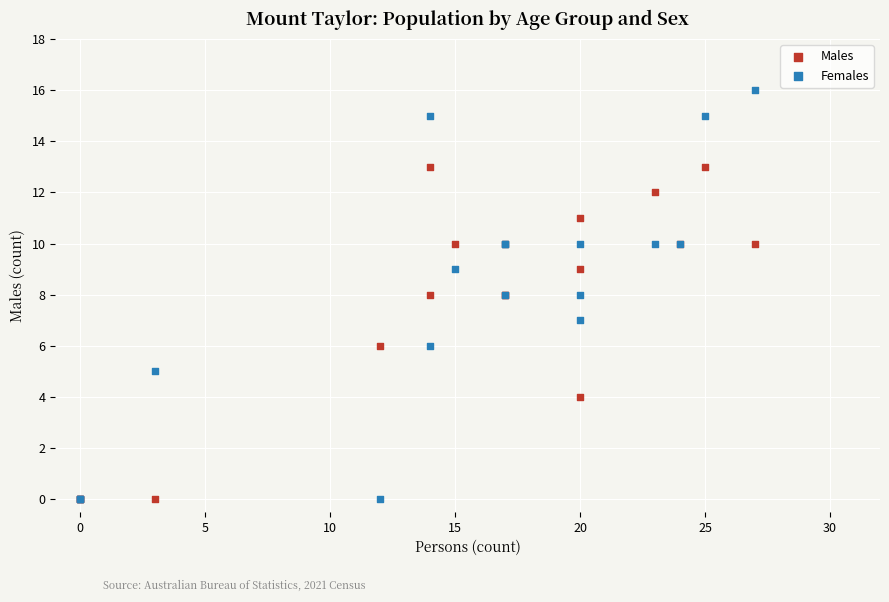

What is the X range (max minus min) for the scatter plot?

27